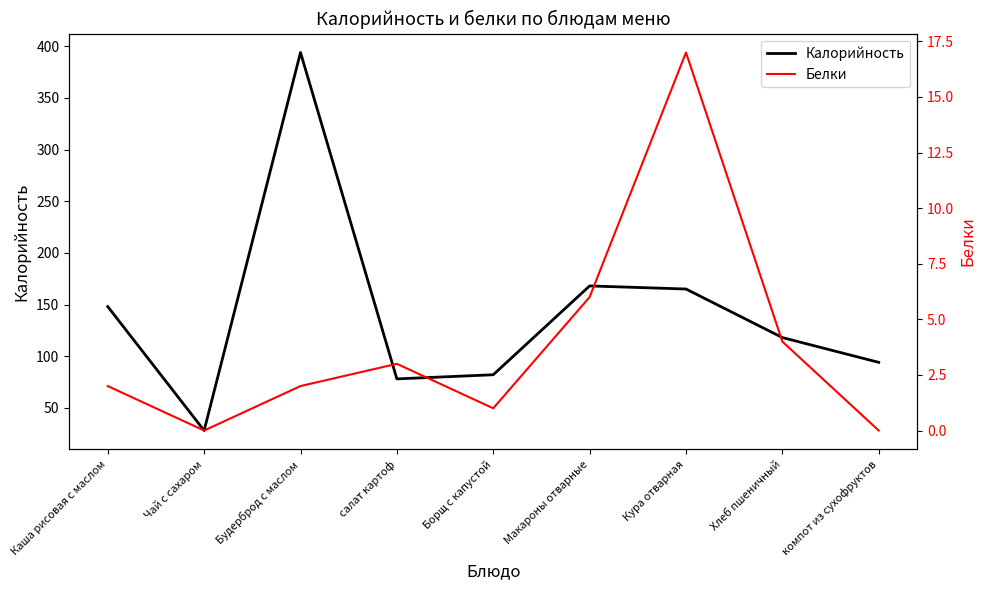

Reading left to right, extract all data points from this chart.

Калорийность: Каша рисовая с маслом=148	Чай с сахаром=28	Будерброд с маслом=394	салат картоф=78	Борщ с капустой=82	Макароны отварные=168	Кура отварная=165	Хлеб пшеничный=118	компот из сухофруктов=94
Белки: Каша рисовая с маслом=2	Чай с сахаром=0	Будерброд с маслом=2	салат картоф=3	Борщ с капустой=1	Макароны отварные=6	Кура отварная=17	Хлеб пшеничный=4	компот из сухофруктов=0